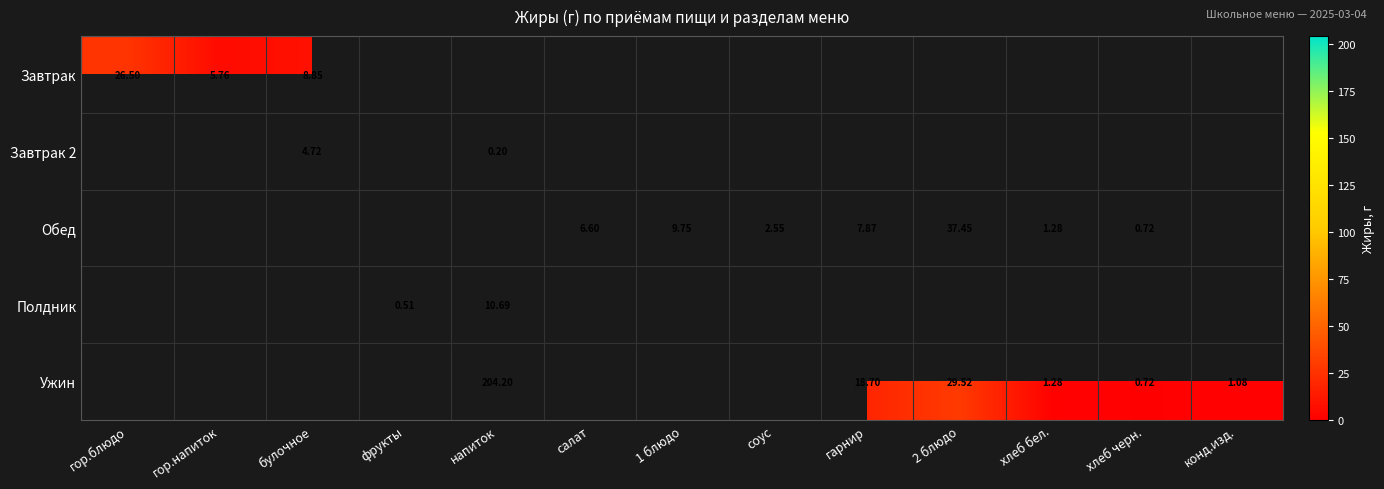

How many data points in Ужин are above 1?

5